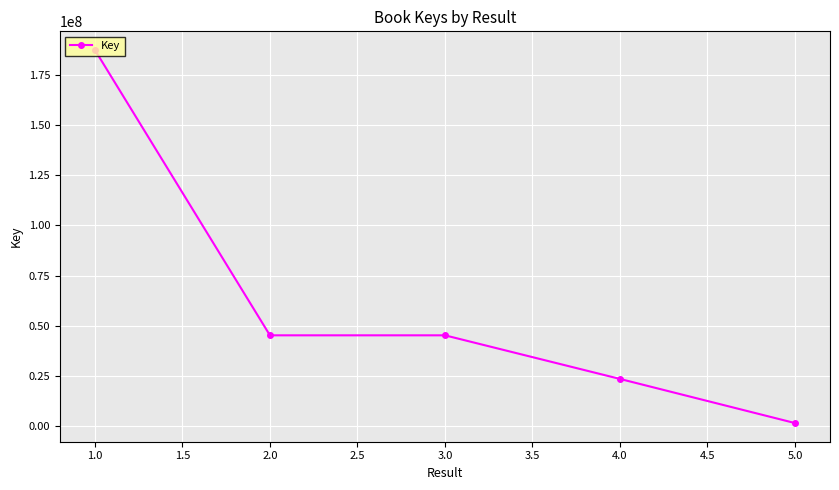

What is the smallest value displayed?

1552083